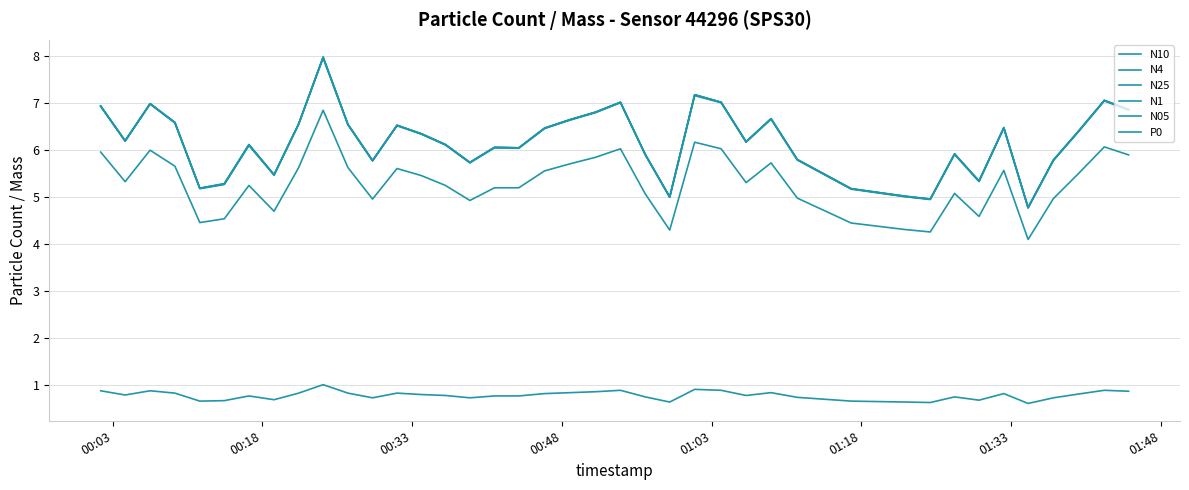

How many lines are shown in the chart?

6